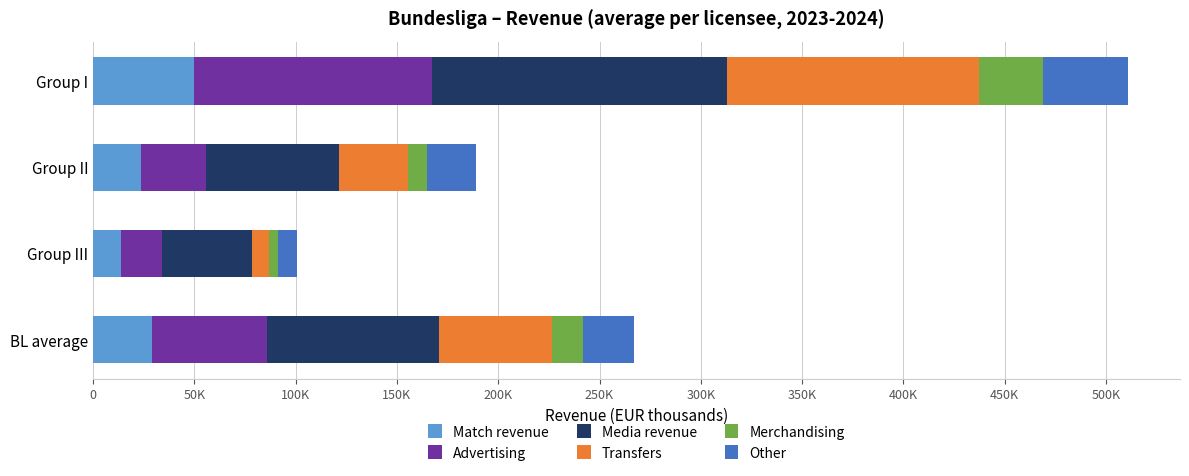

What is the average value of the Transfers series?

55823